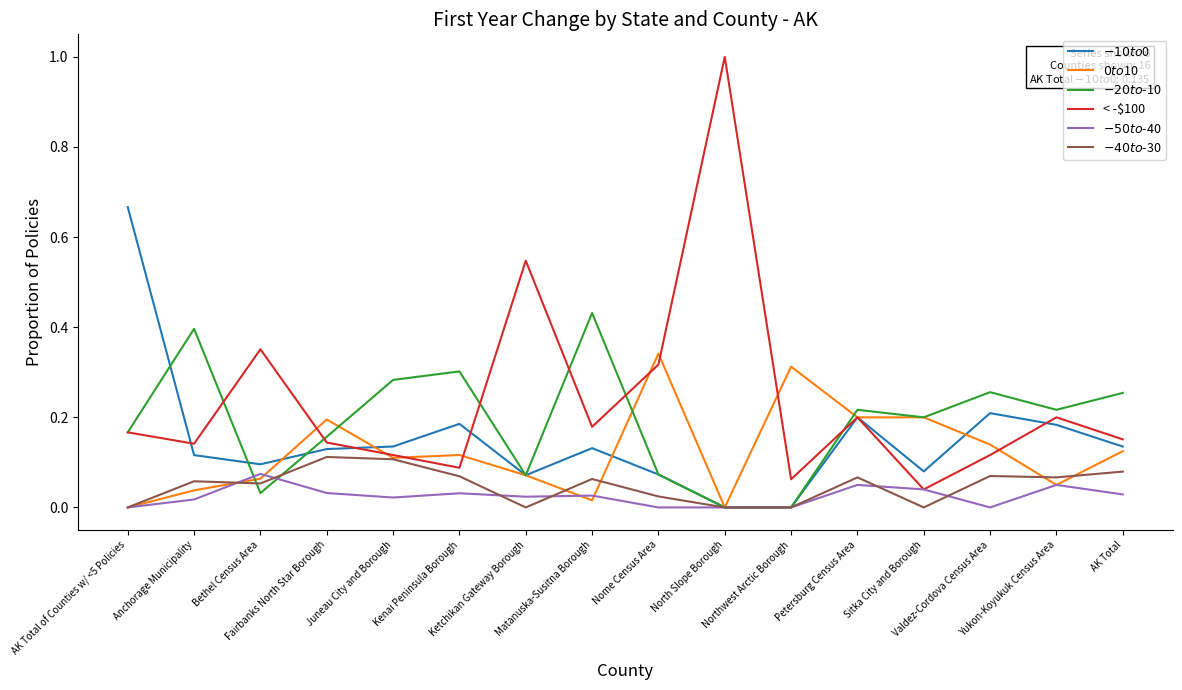

Is the value of $-40 to $-30 at Bethel Census Area greater than the value of $-10 to $0 at Anchorage Municipality?

No